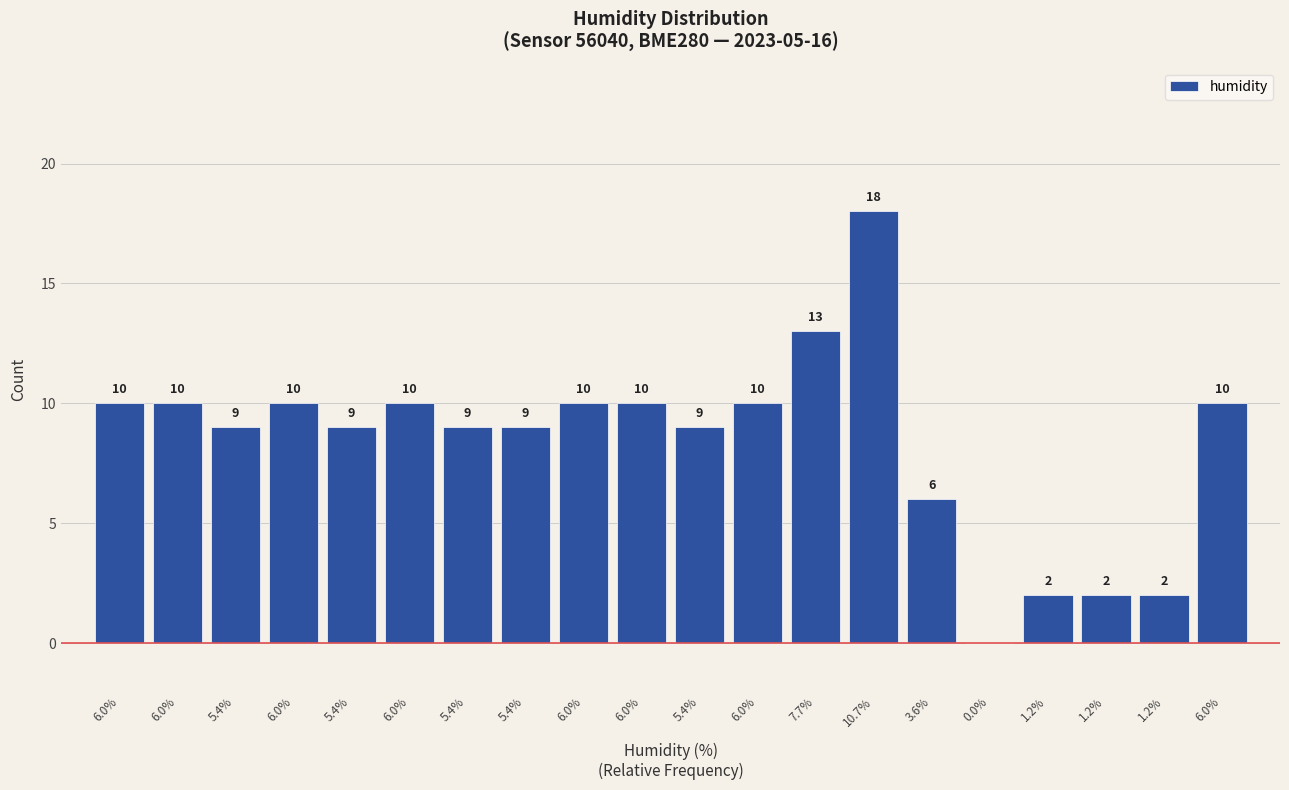

How many values are above zero?

19